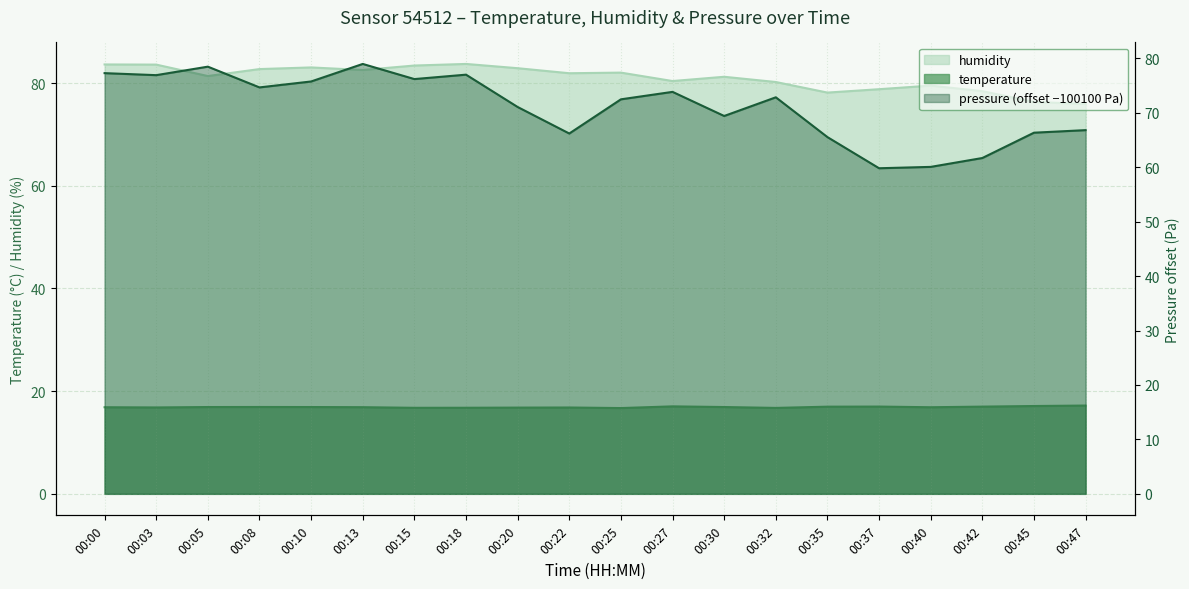

In humidity, how many points are higher than both neighbors (excluding endpoints)?

5